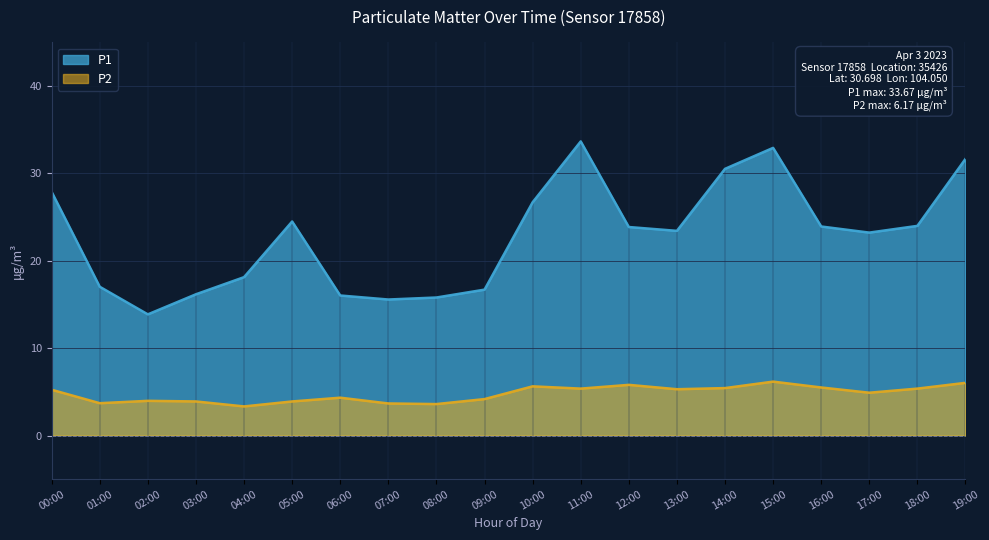

True or false: P2 and P1 intersect in this chart.

False